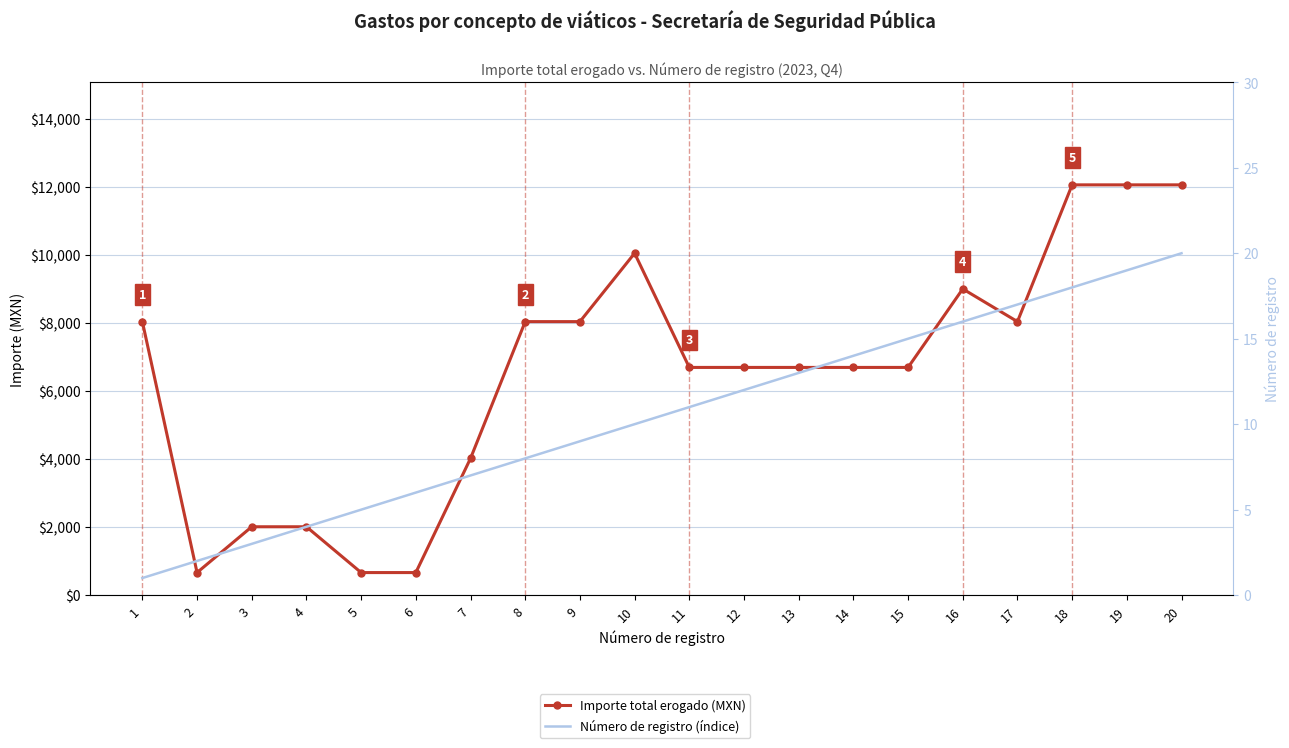

Reading left to right, what are all the values shown in this chart?

Importe total erogado (MXN): 1=8044.0	2=663.9	3=2011.0	4=2011.0	5=663.9	6=663.9	7=4022.0	8=8044.0	9=8044.0	10=10055.0	11=6696.9	12=6696.9	13=6696.9	14=6696.9	15=6696.9	16=9006.2	17=8044.0	18=12066.0	19=12066.0	20=12066.0
Número de registro (índice): 1=1.0	2=2.0	3=3.0	4=4.0	5=5.0	6=6.0	7=7.0	8=8.0	9=9.0	10=10.0	11=11.0	12=12.0	13=13.0	14=14.0	15=15.0	16=16.0	17=17.0	18=18.0	19=19.0	20=20.0